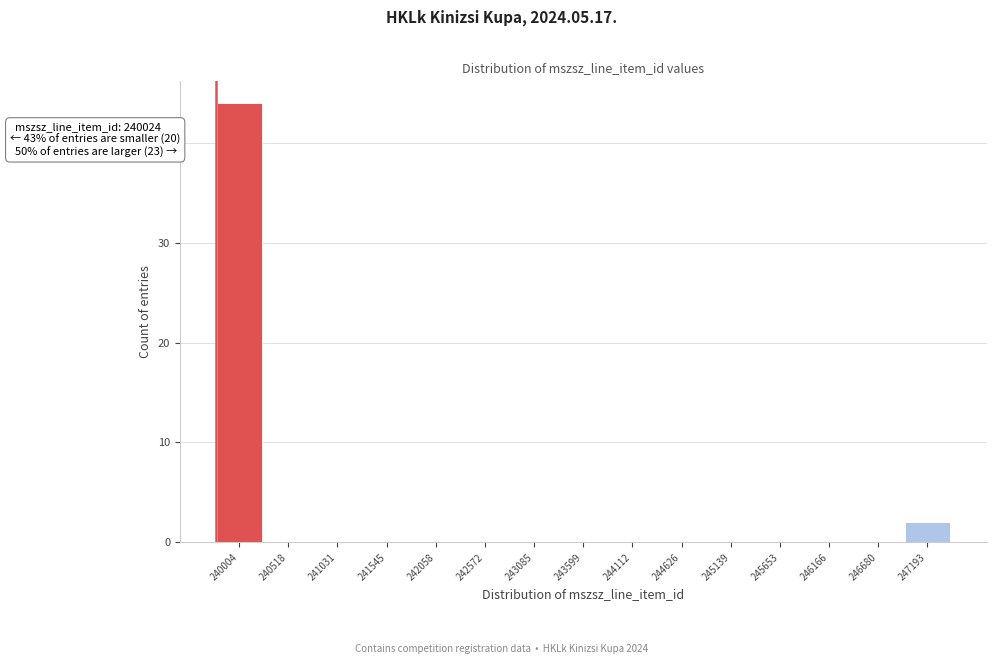

Reading left to right, extract all data points from this chart.

240004=44	240518=0	241031=0	241545=0	242058=0	242572=0	243085=0	243599=0	244112=0	244626=0	245139=0	245653=0	246166=0	246680=0	247193=2